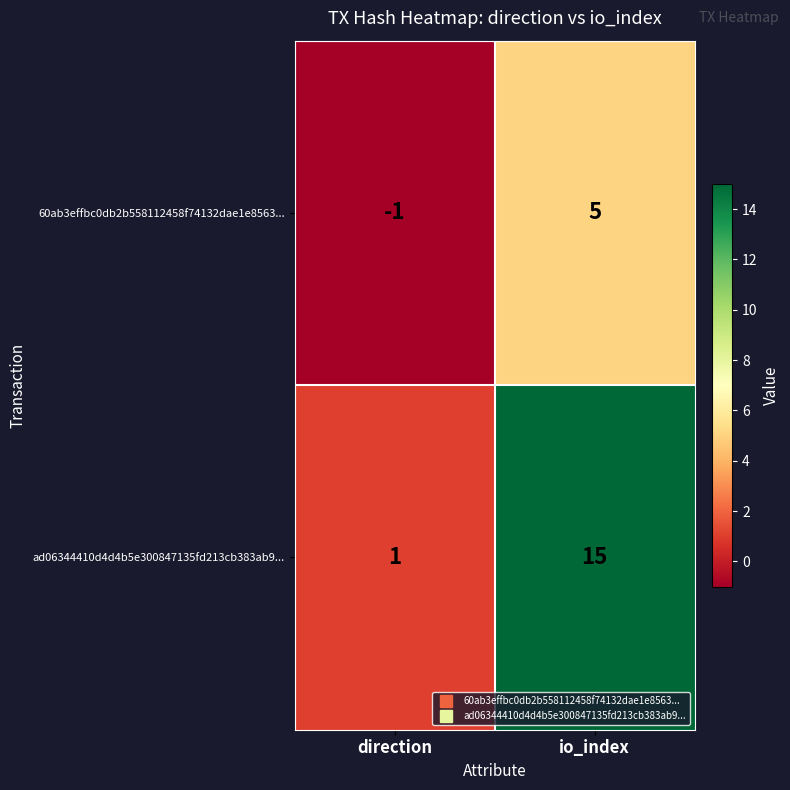

At direction, list the series in order from smallest to largest.

60ab3effbc0db2b558112458f74132dae1e8563..., ad06344410d4d4b5e300847135fd213cb383ab9...